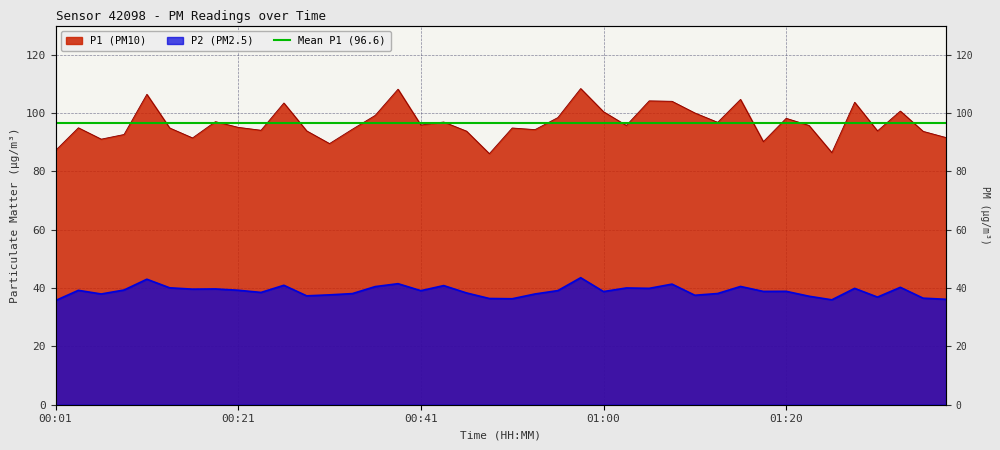

At which category does P2 reach its first local valley?

00:06